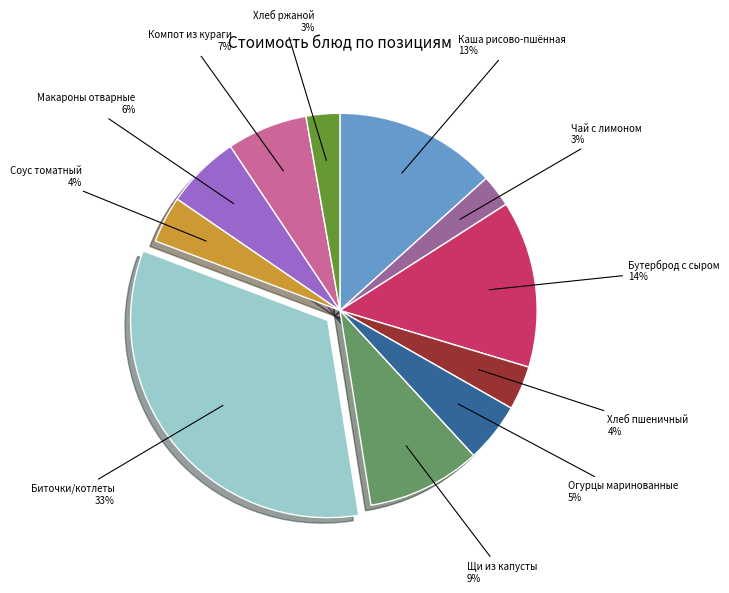

Combined, do Биточки/котлеты and Компот из кураги account for over 50%?

No